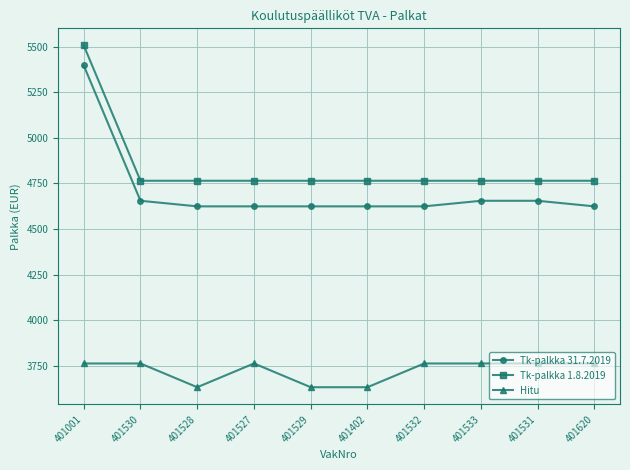

Is this an area chart (filled region under the line)?

No